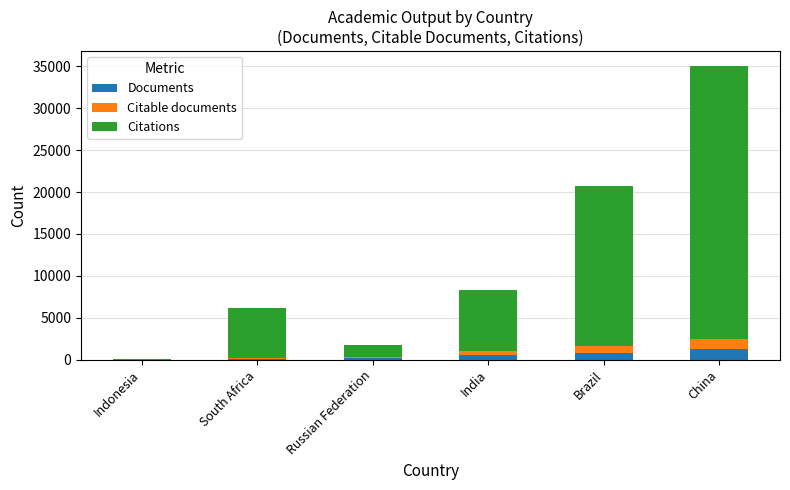

What are all the series names shown in the legend?

Documents, Citable documents, Citations